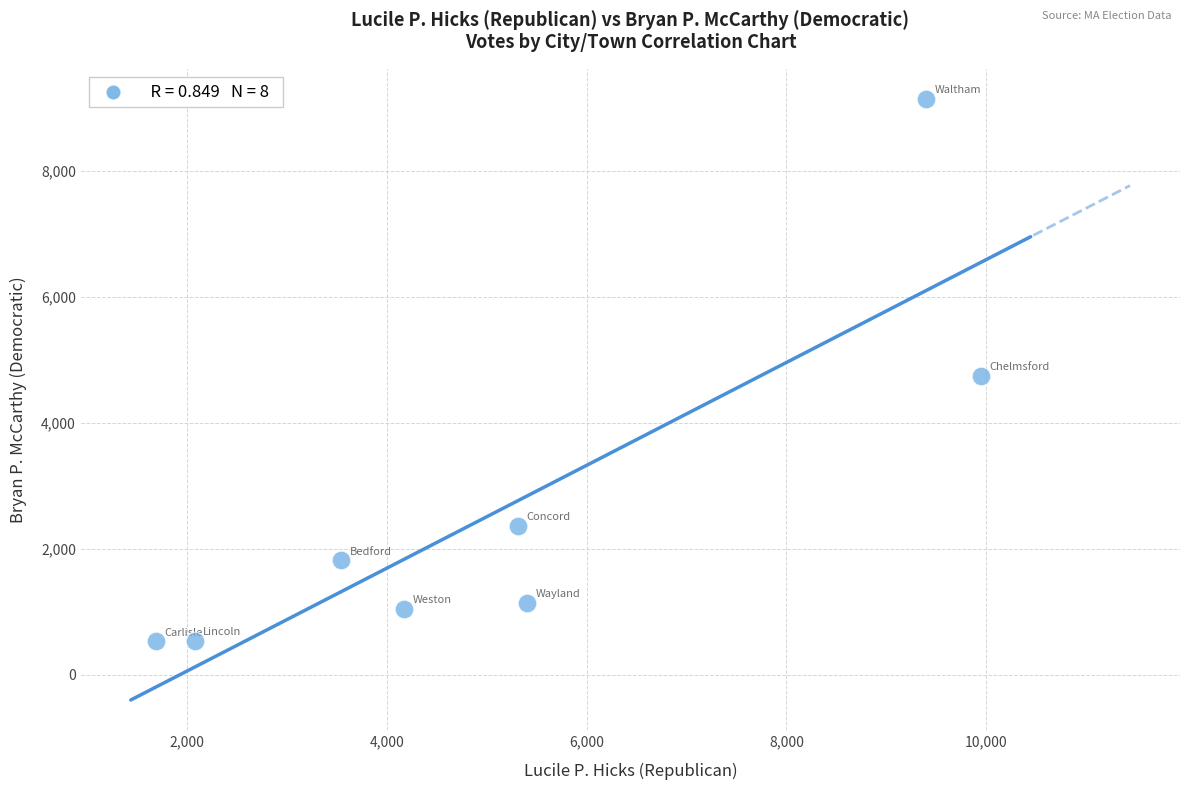

What is the average X value?

5194